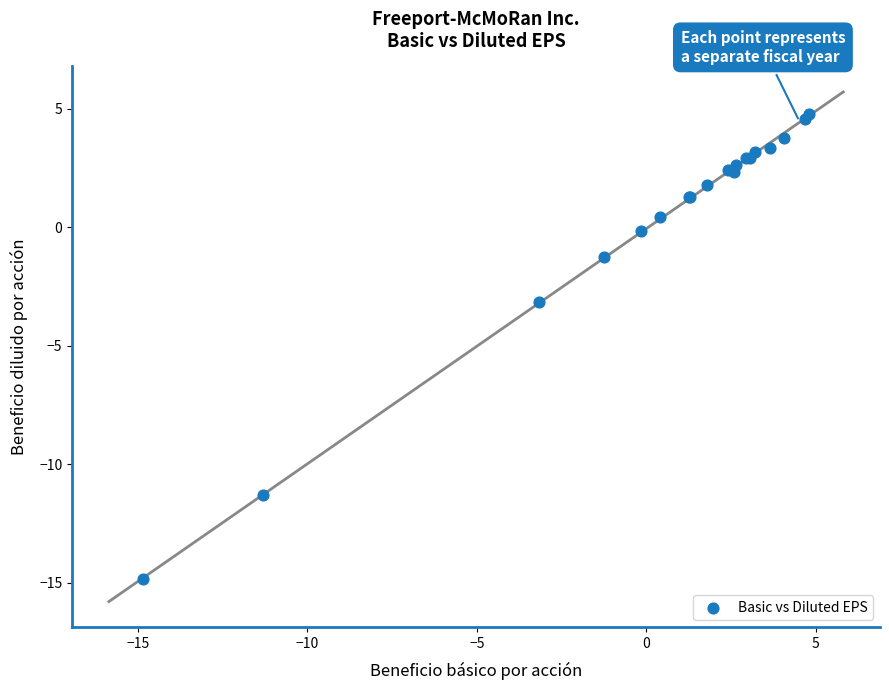

What Y value in the scatter plot is closest to -5?

-3.2